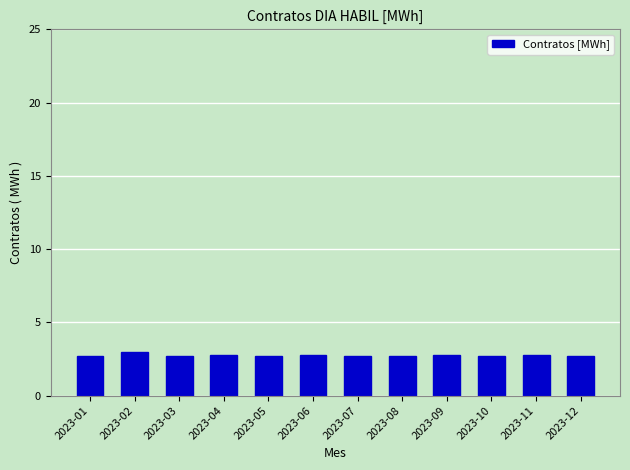

What is the greatest value displayed?

3.0